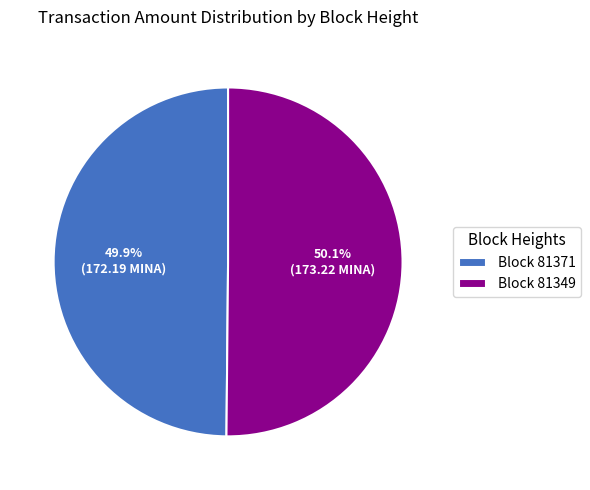

Does any single category account for the majority?

Yes